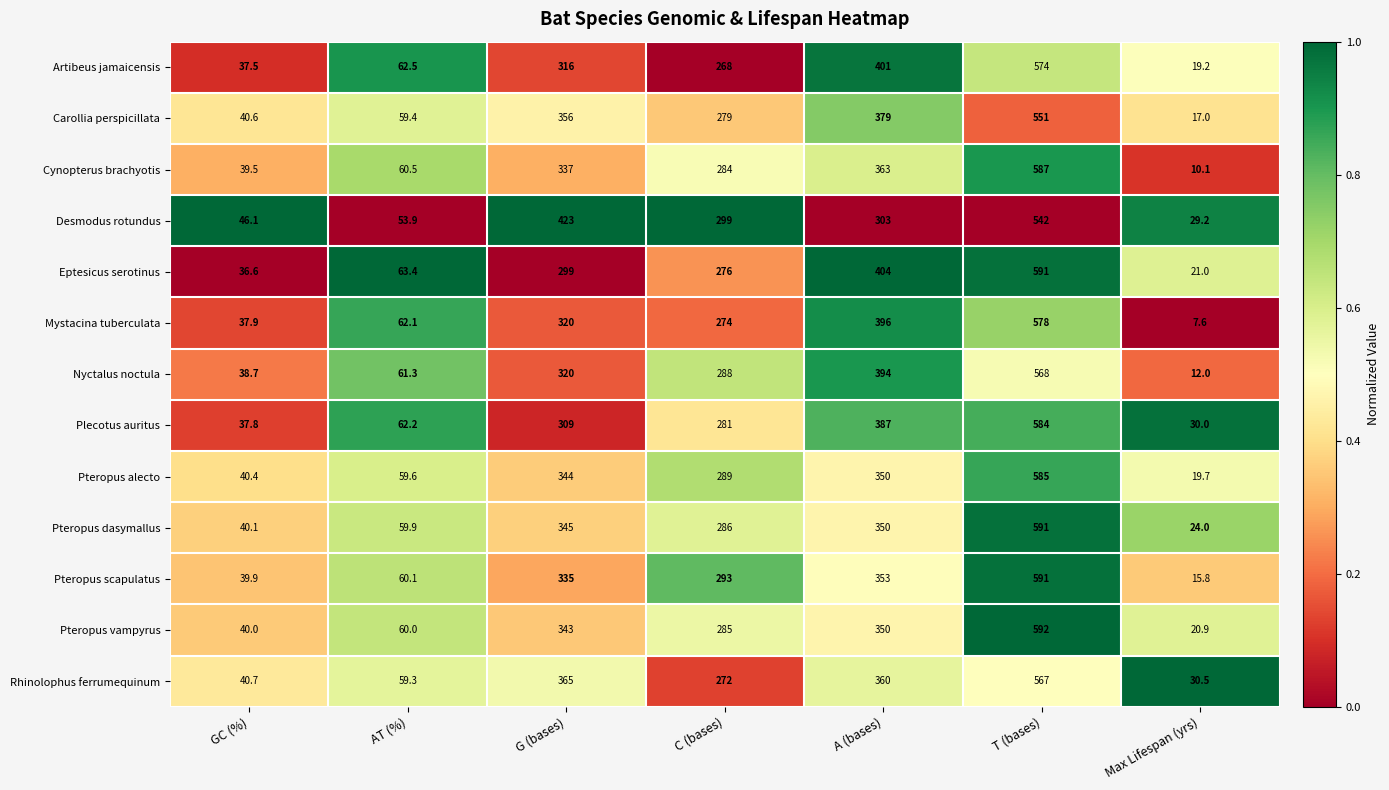

At which label is Carollia perspicillata closest to 284?

C (bases)